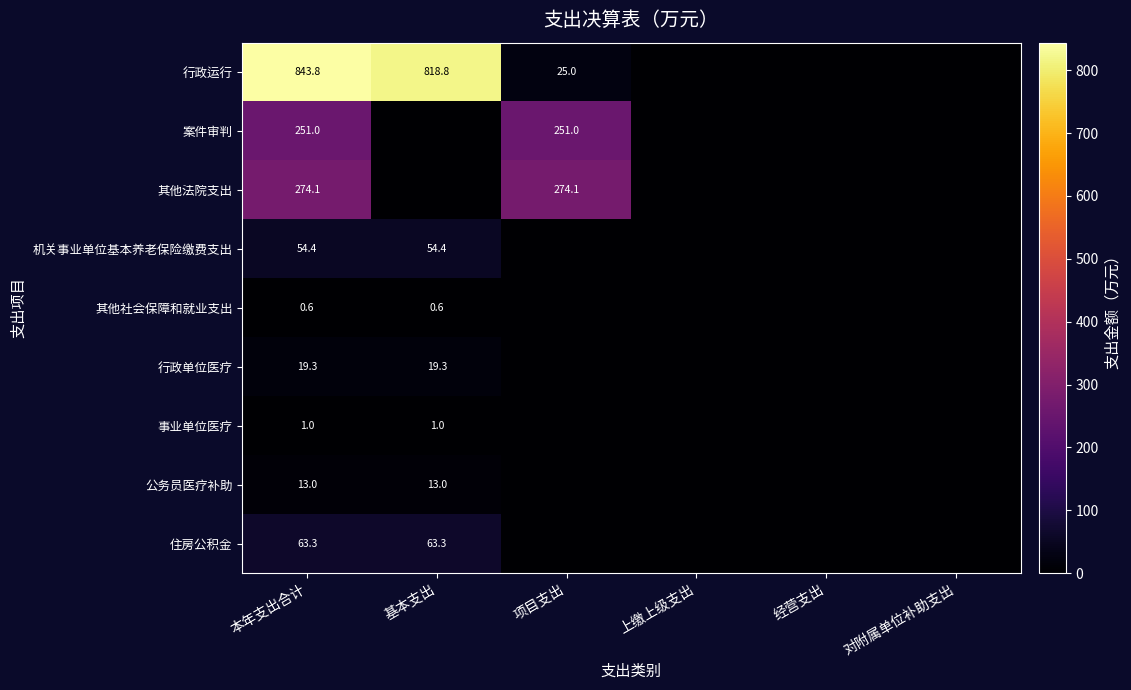

The value of 机关事业单位基本养老保险缴费支出 at 本年支出合计 is 97.3. True or false?

False